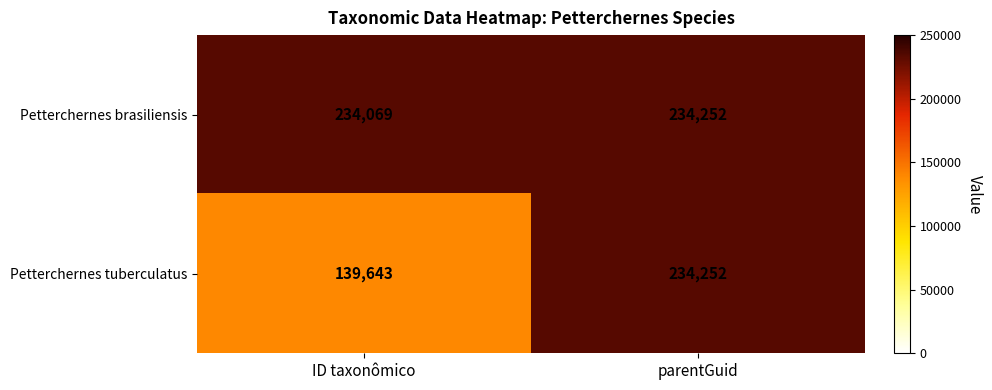

Count the number of categories in the chart.

2